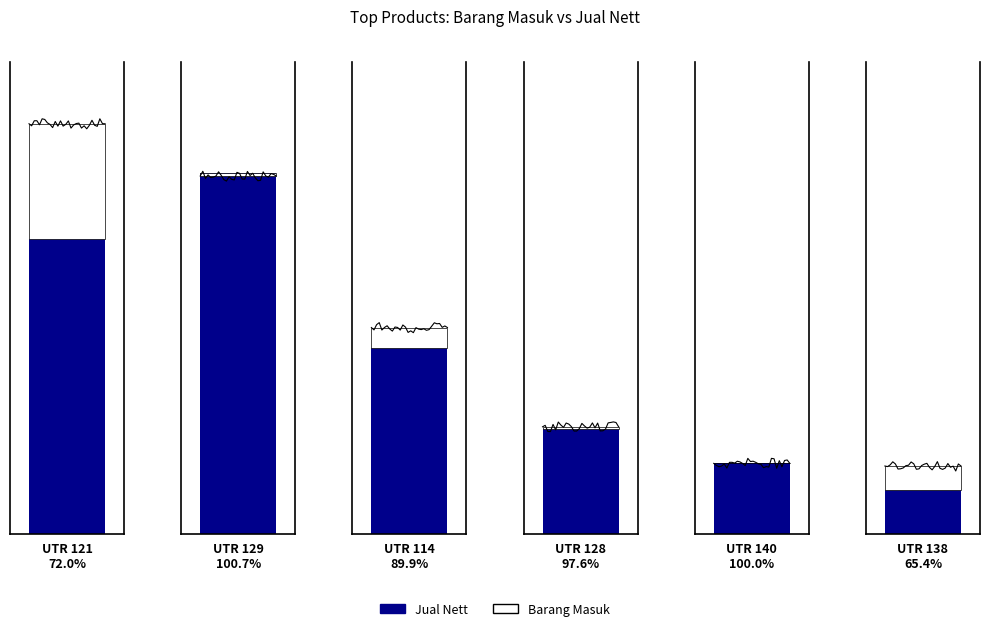

True or false: Barang Masuk has a value of 79 at UTR 114.

True